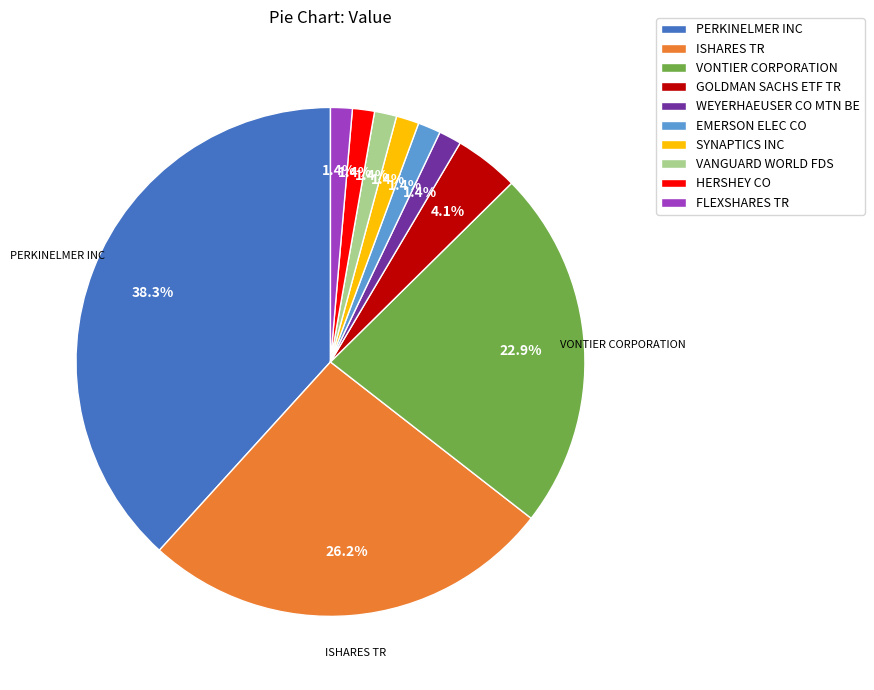

What is the largest slice in the pie chart?

PERKINELMER INC